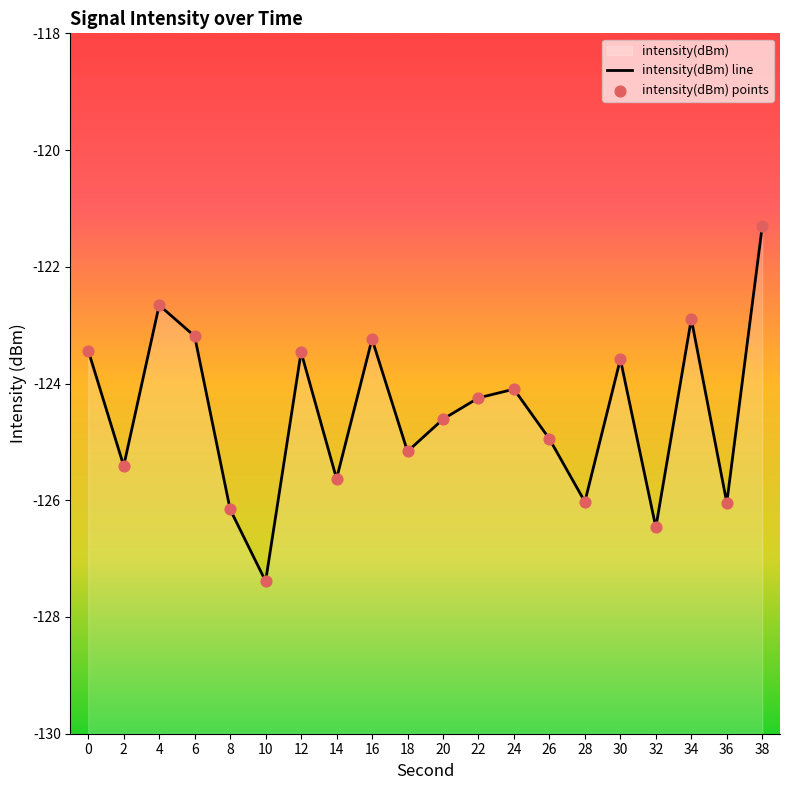

What is the total value across all series at 24?

-248.2